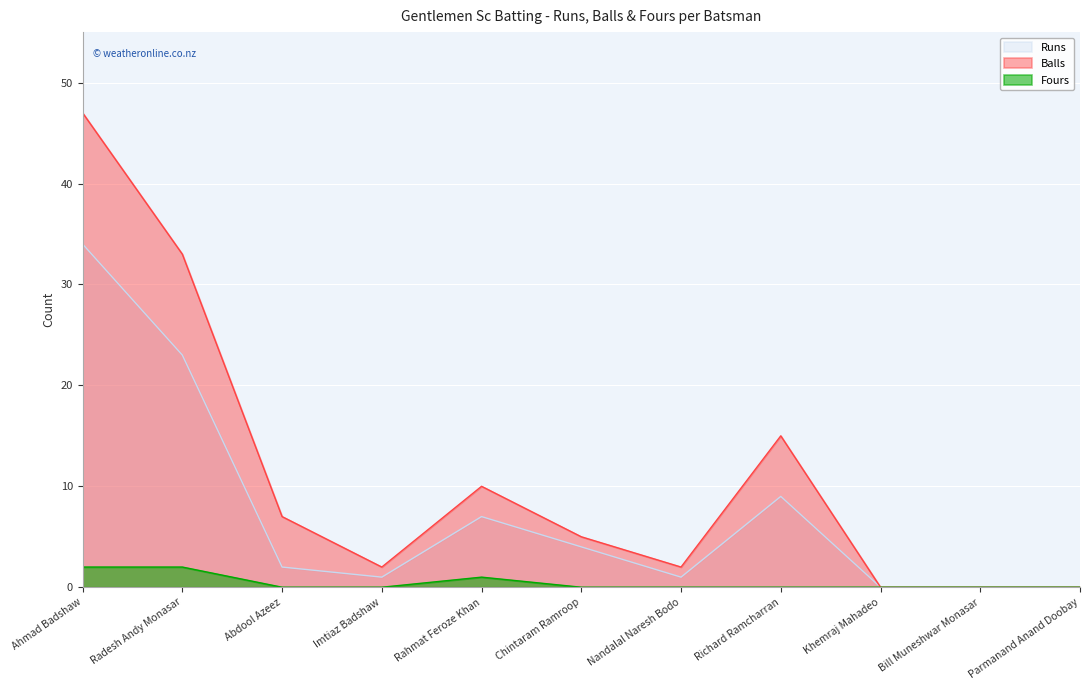

True or false: Runs and Fours cross at least once.

False